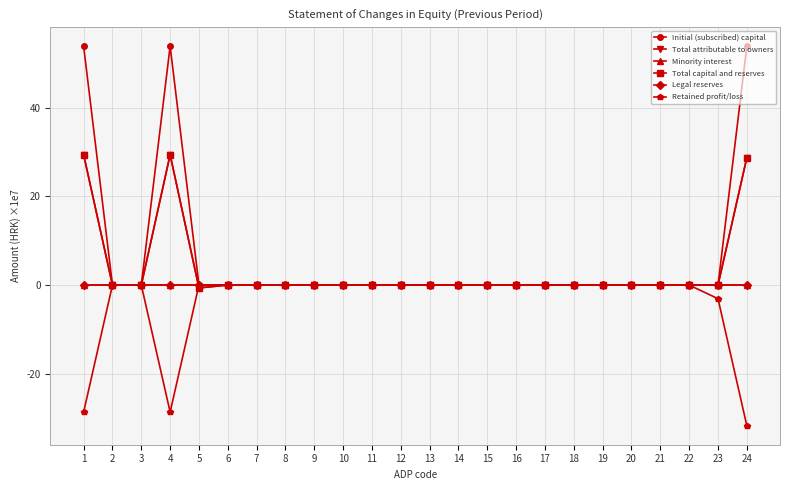

Is this an area chart (filled region under the line)?

No